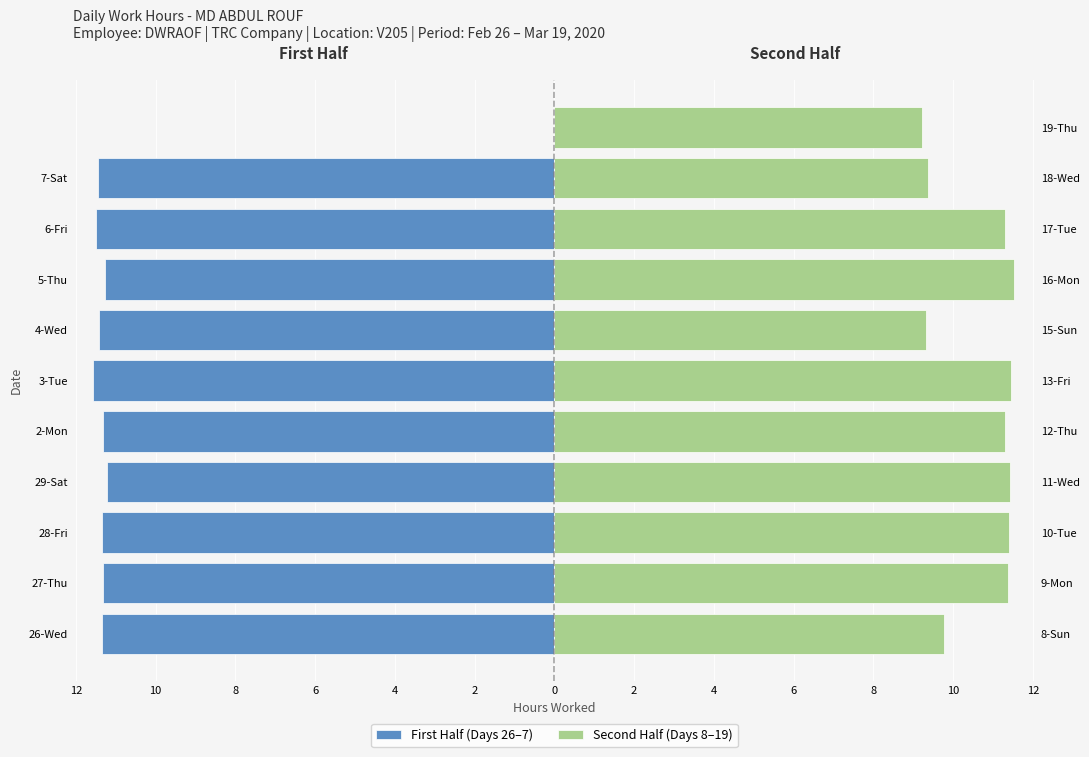

What is the difference between the highest and lowest values at 2?

23.0